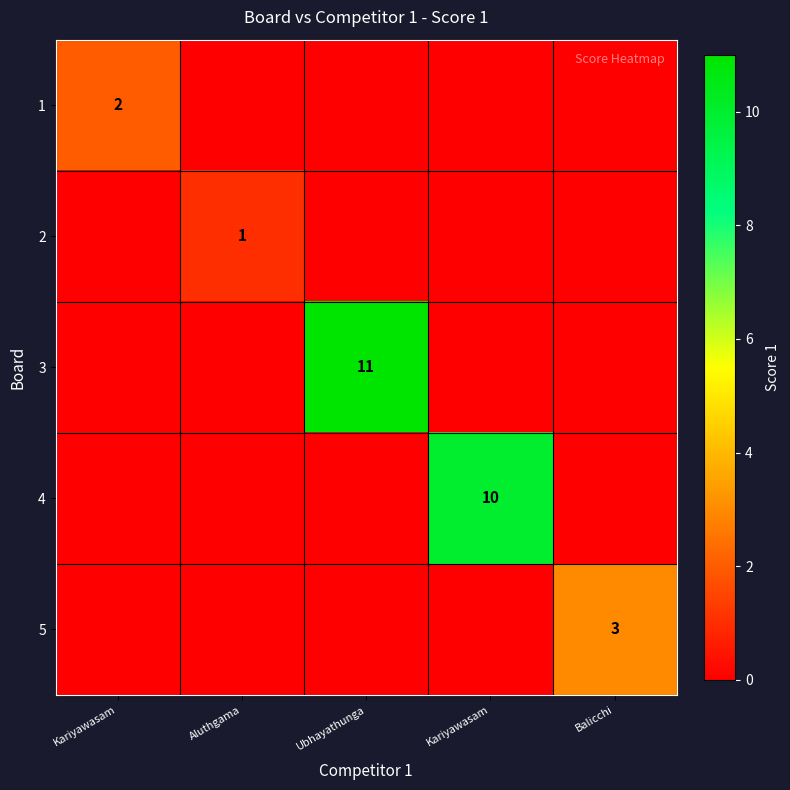

Which category has the highest value in the 1 series?

Kariyawasam